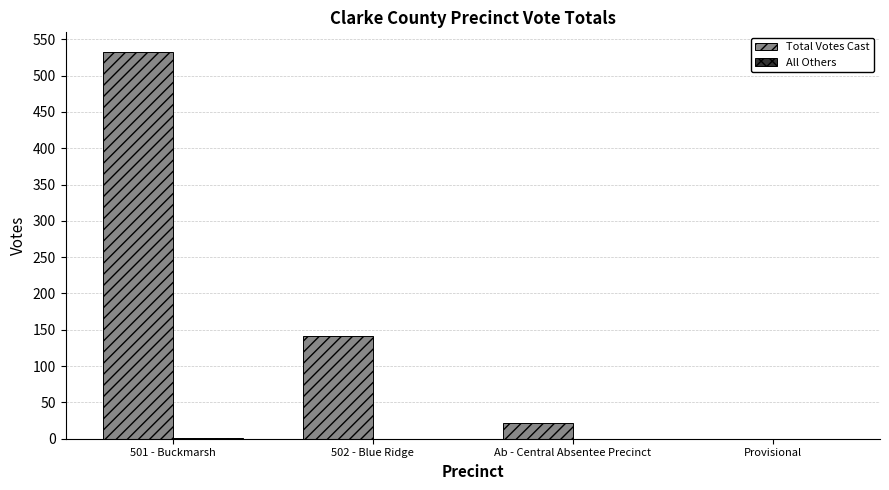

What is the maximum value shown in the chart?

533